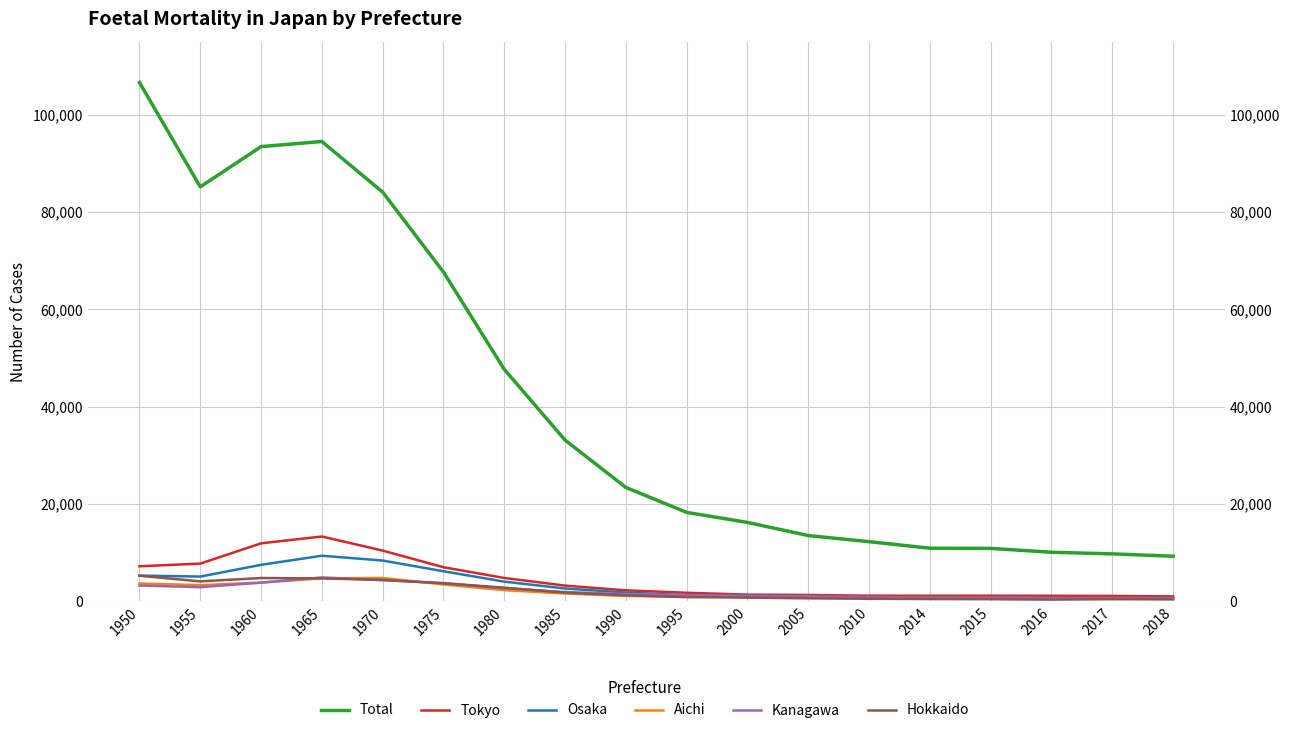

At which category does Hokkaido reach its first local peak?

1960